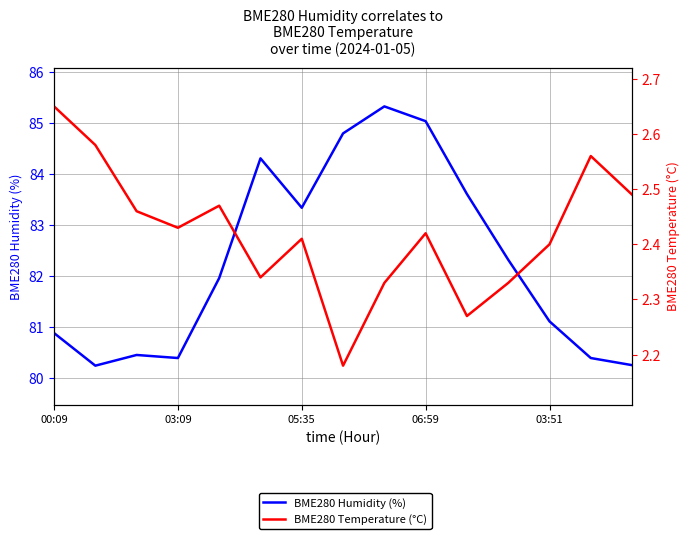

At which category is the sum across all series the highest?

8